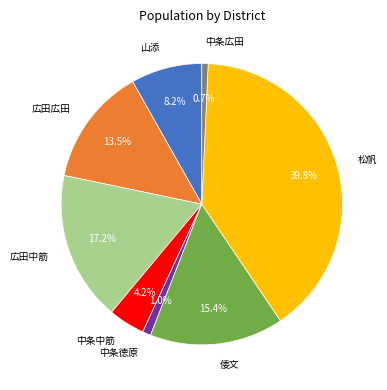

The 中条徳原 slice represents 11% of the pie. True or false?

False